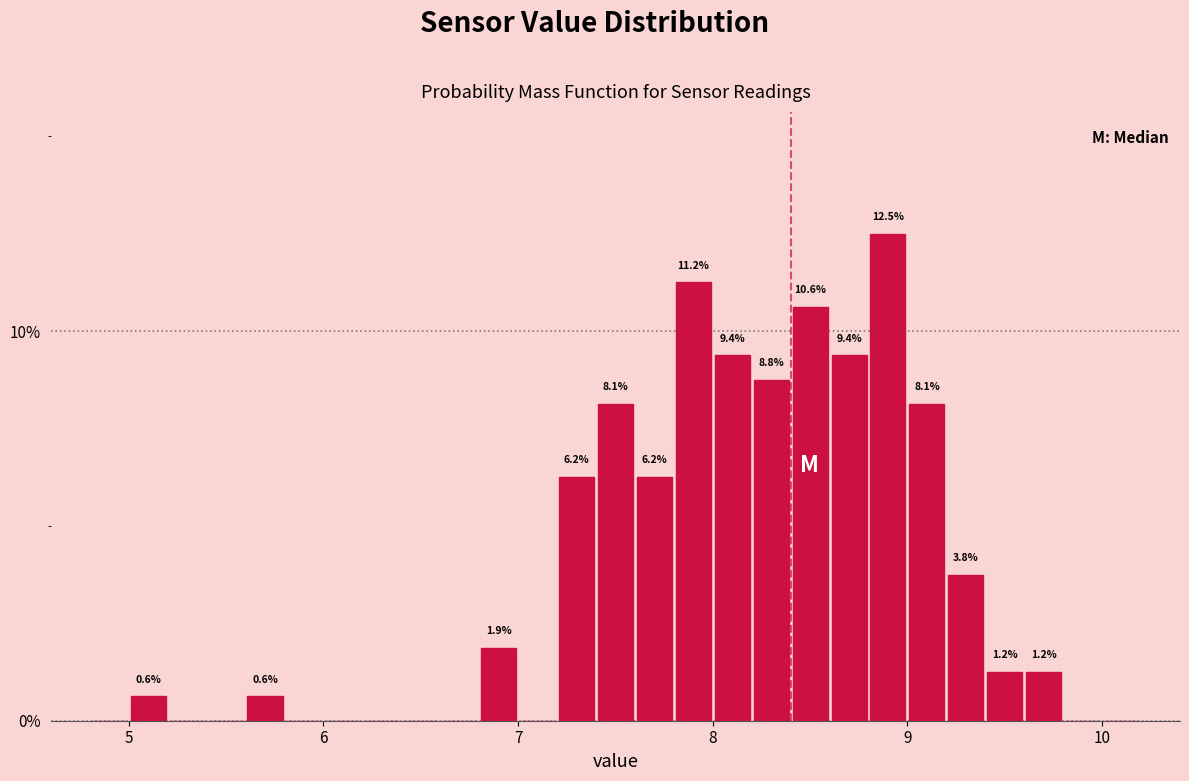

Around what value on the x-axis is the tallest bar? Give the approximate position of its centre, as read against the axis.

8.9